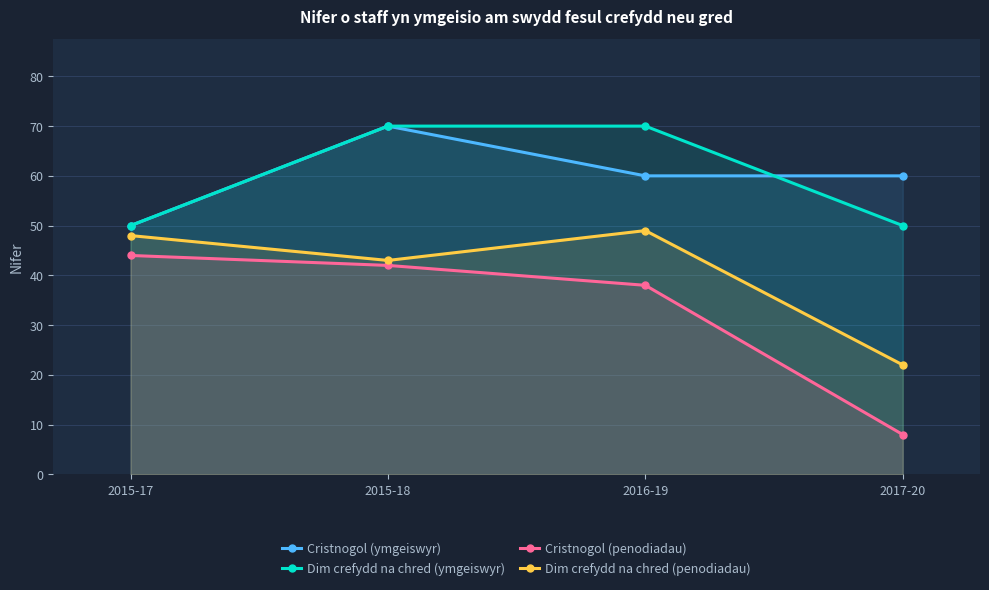

Where is the first local maximum for Cristnogol (ymgeiswyr)?

2015-18